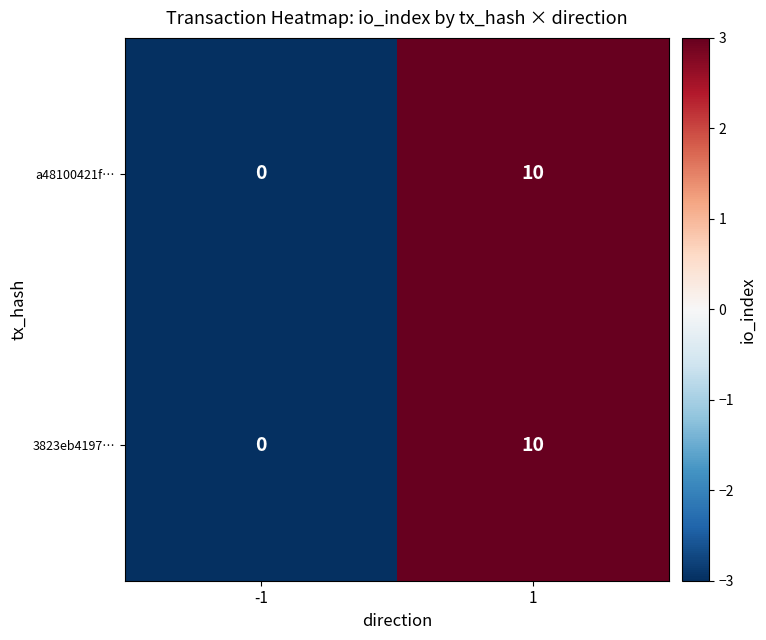

List the labels in order of a48100421f… value, largest first.

1, -1